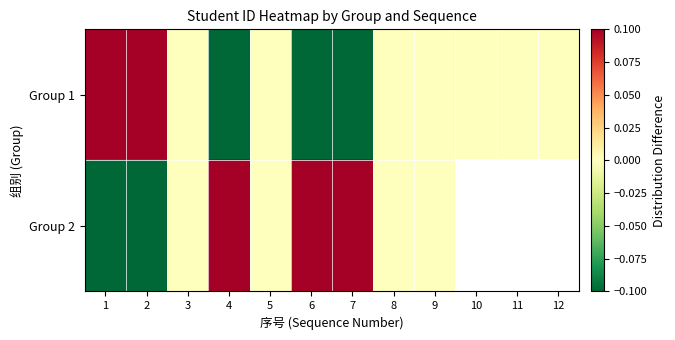

List the labels in order of Group 1 value, largest first.

1, 2, 5, 9, 8, 3, 10, 11, 12, 6, 4, 7